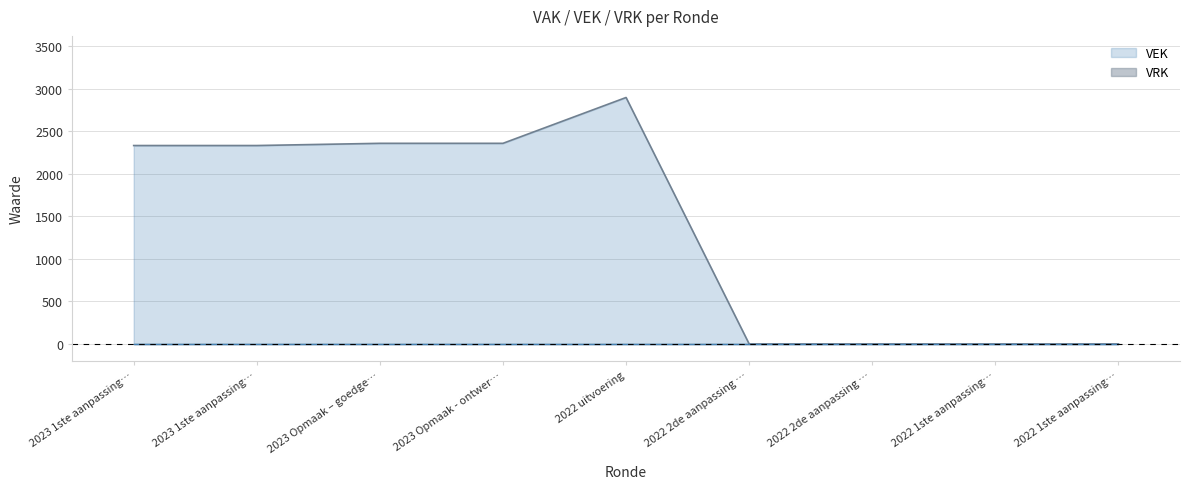

Does the chart have visible grid lines?

Yes